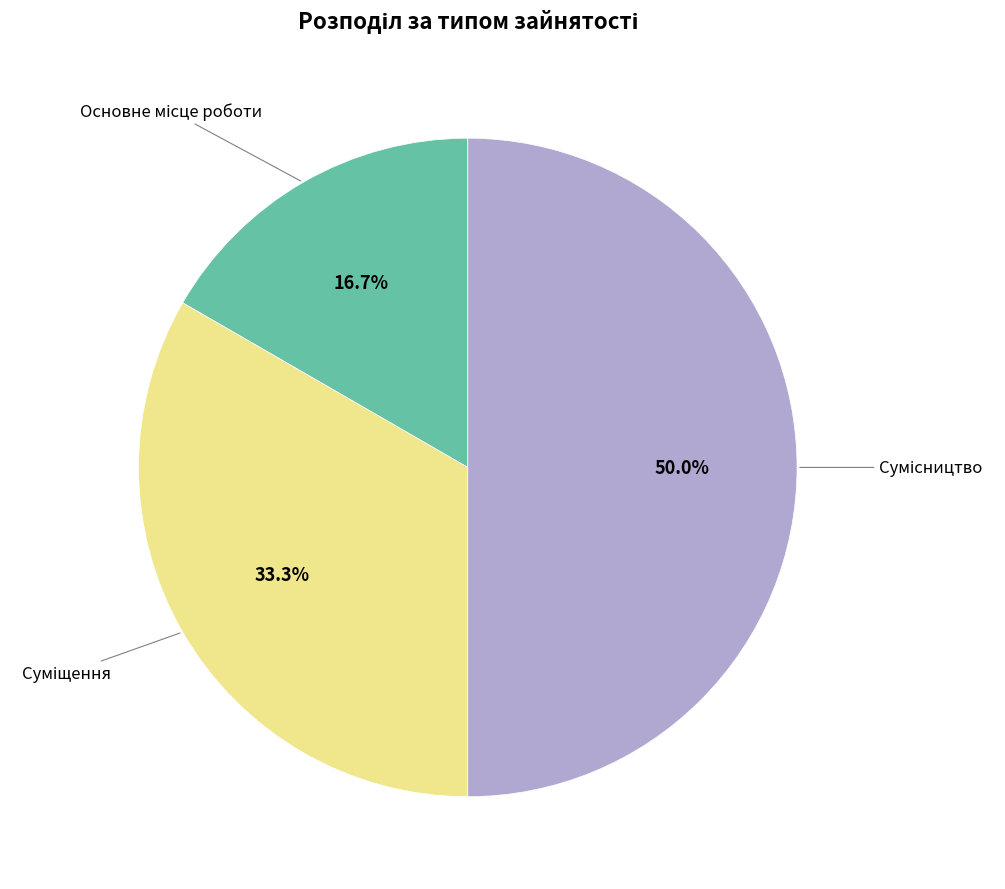

How many segments does this pie chart have?

3